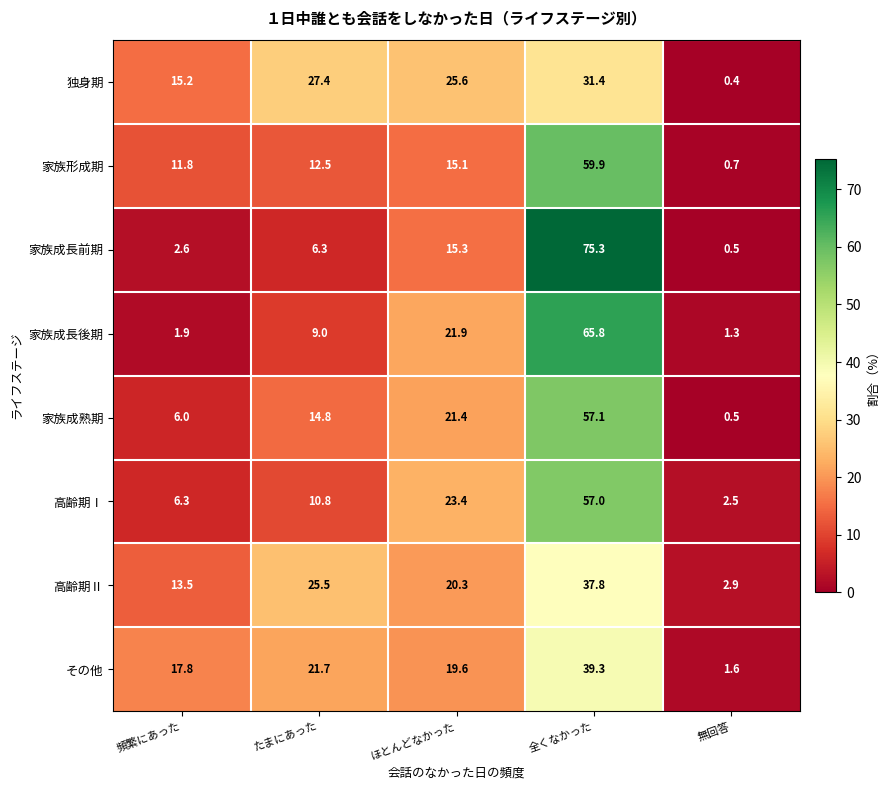

True or false: 高齢期Ⅱ has a value of 37.8 at 全くなかった.

True